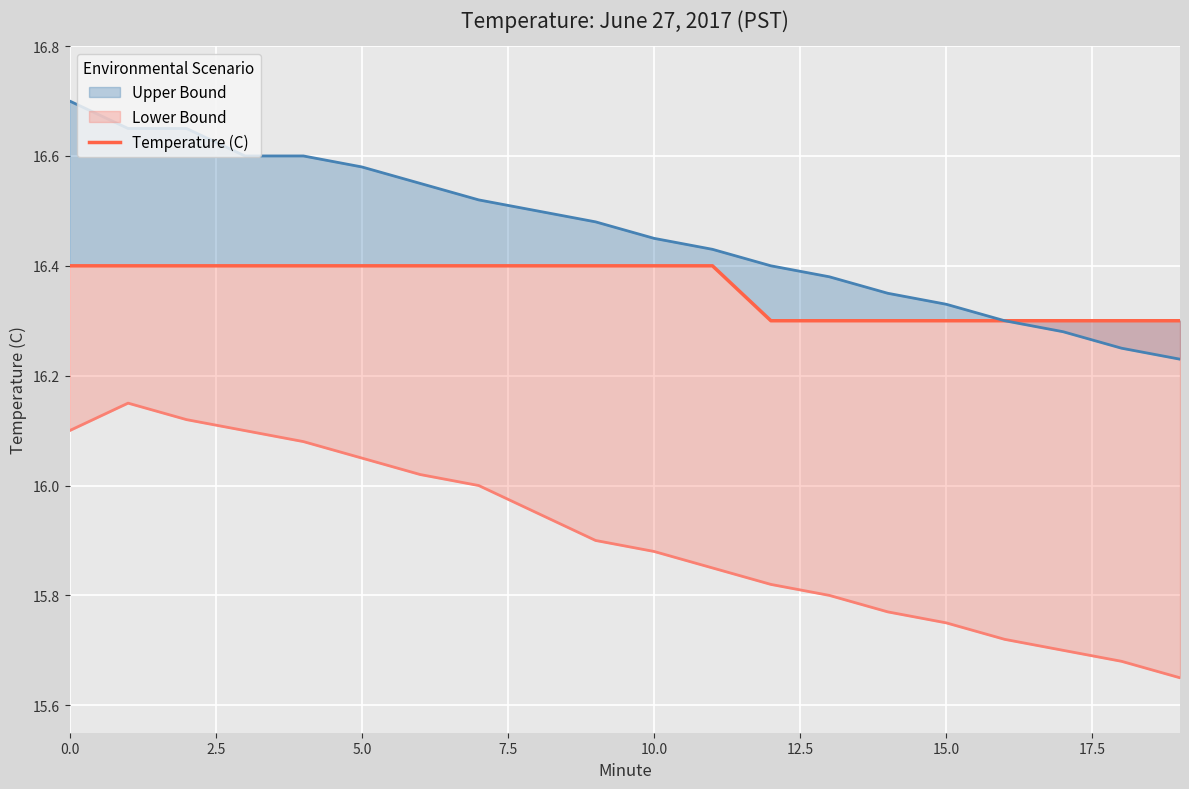

What is the greatest value displayed?

16.4